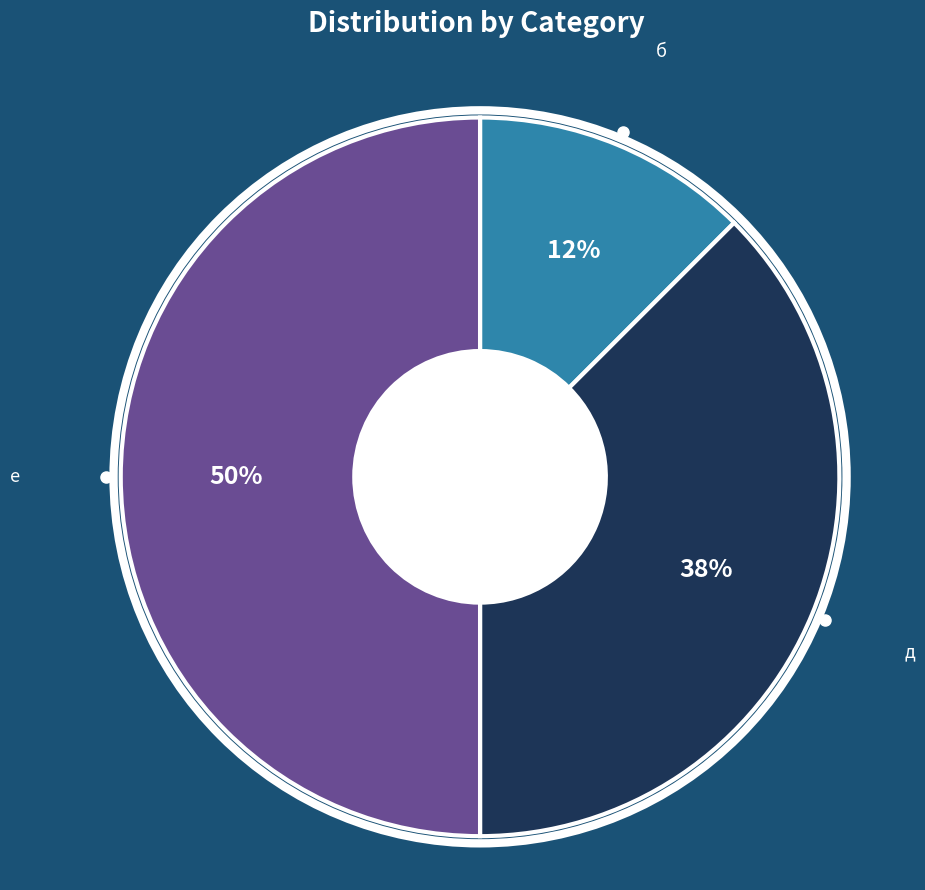

Count the number of slices in the pie.

3